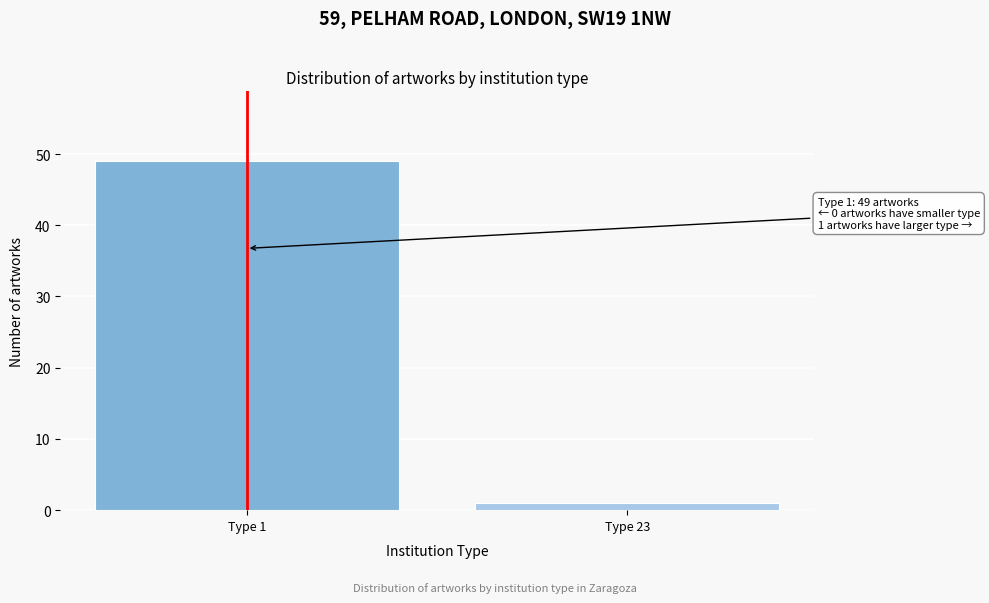

Reading left to right, extract all data points from this chart.

49	1